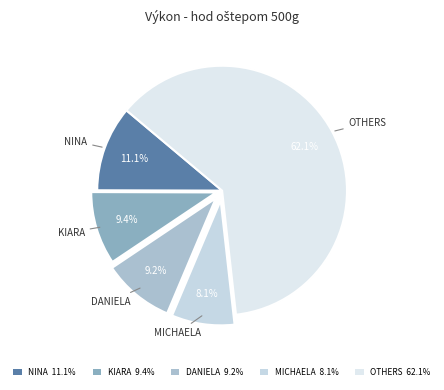

Count the number of slices in the pie.

5